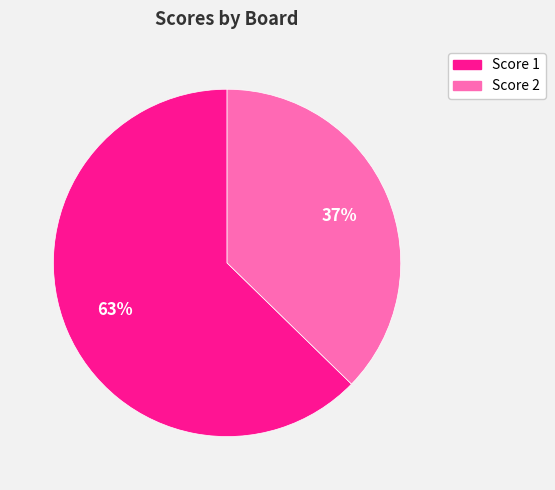

Does any single category account for the majority?

Yes